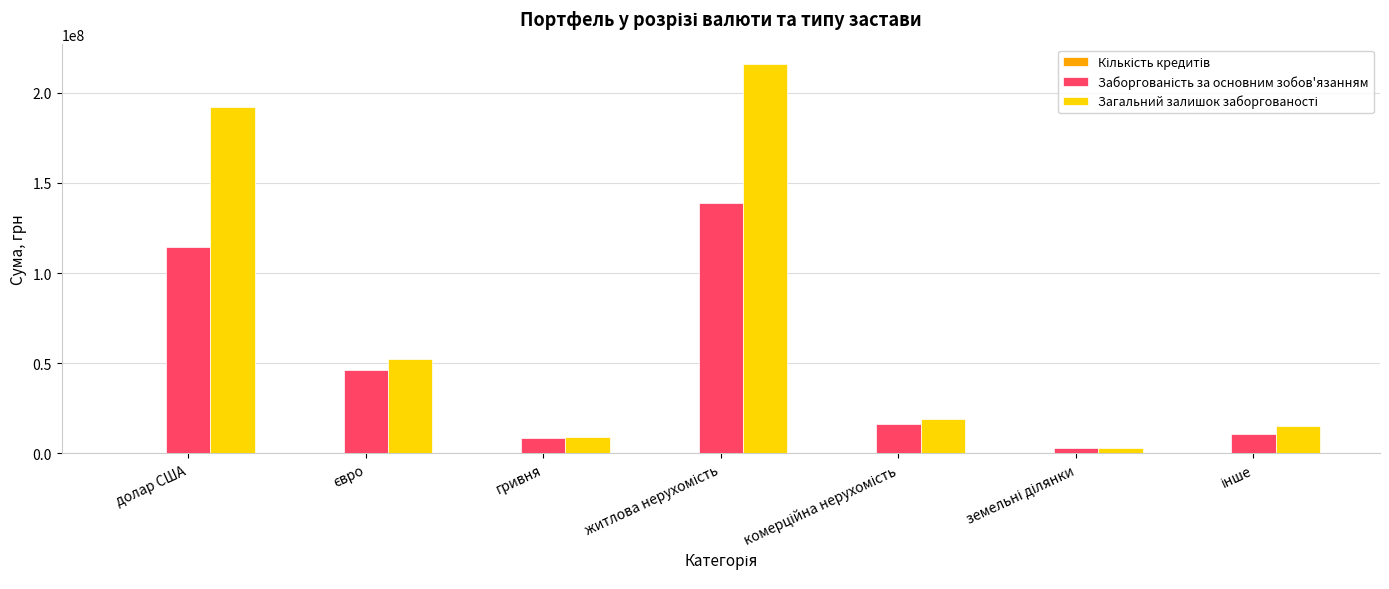

Rank the series by their average value, from lowest to highest.

Кількість кредитів, Заборгованість за основним зобов'язанням, Загальний залишок заборгованості